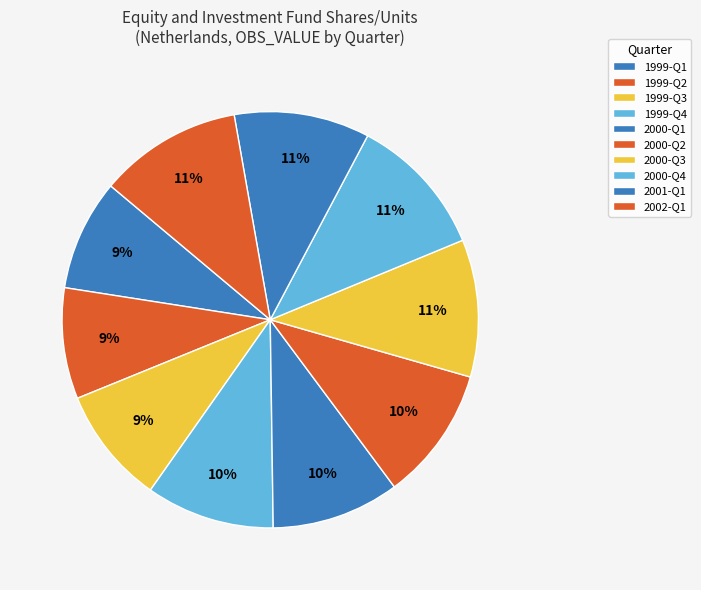

Which has a higher value, 2000-Q2 or 2002-Q1?

2002-Q1